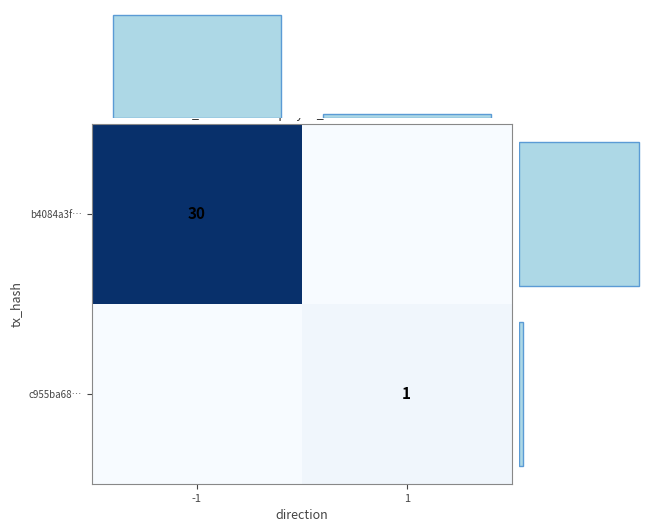

The c955ba68… series shows 1 at 1. True or false?

True